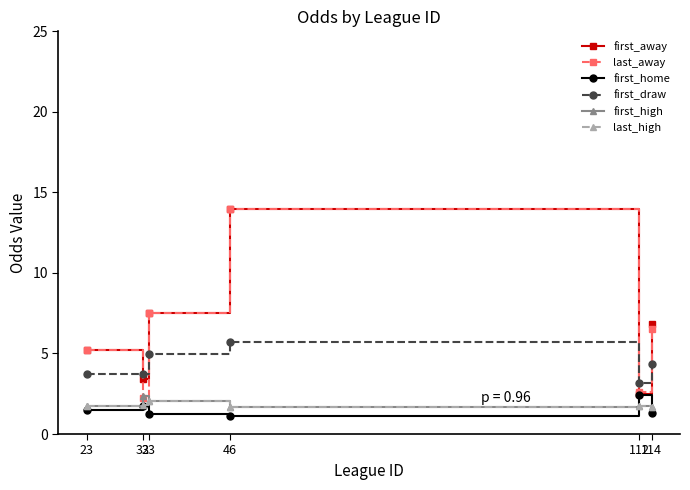

Which series ends up on top after the final intersection of first_draw and first_away?

first_away